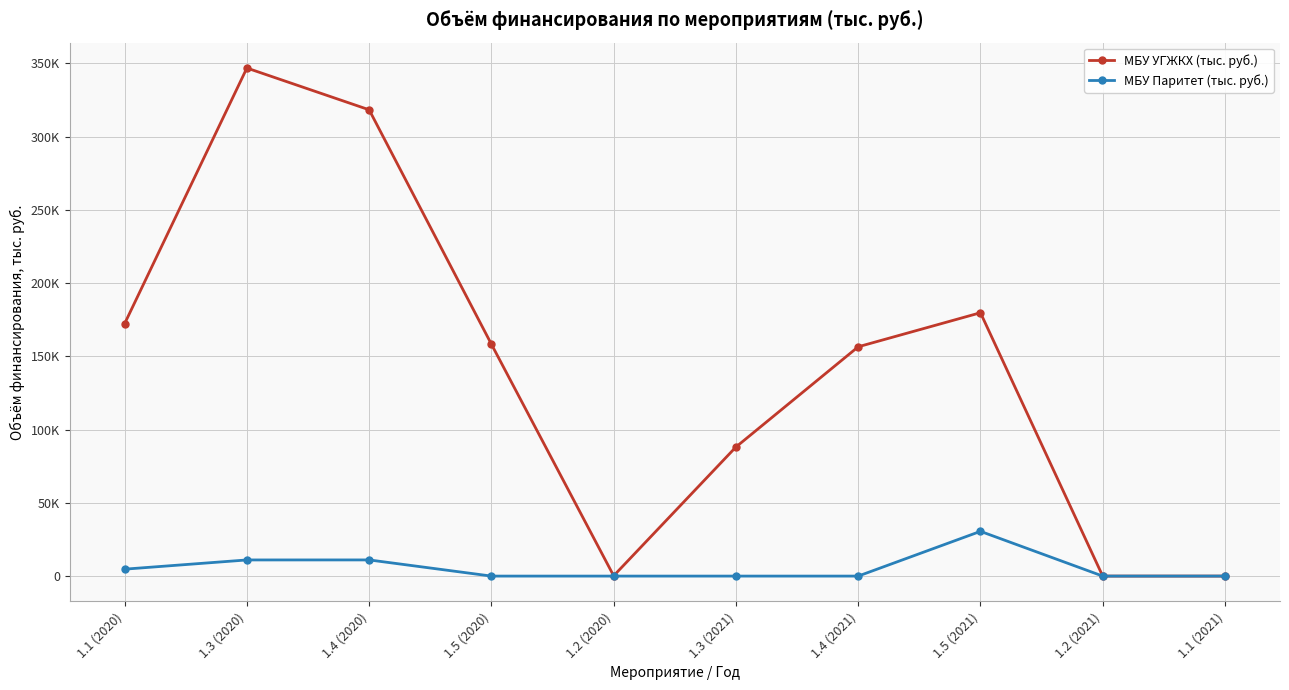

What is the difference between the maximum and minimum values in the МБУ УГЖКХ (тыс. руб.) series?

346749.8